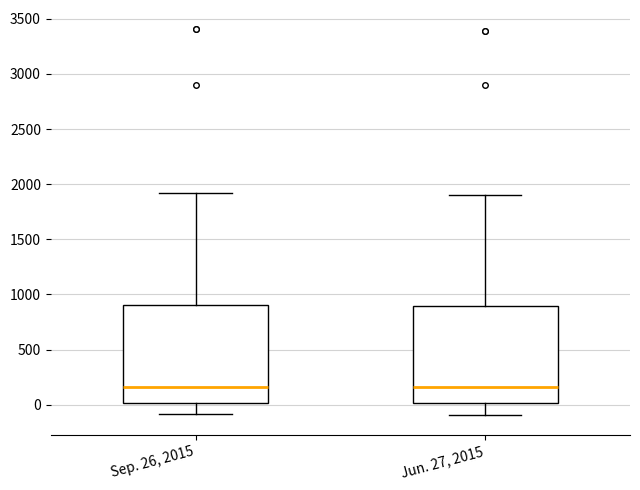

Reading left to right, transcribe this box plot: for each box, give where its median line is, the range the box spans, and where its two whiskers end, as read against the y-axis. The values are not printed on the chart, so give them approximately, as read against the axis.

Sep. 26, 2015: median 150, box 0 to 900, whiskers -100 to 1900
Jun. 27, 2015: median 150, box 0 to 900, whiskers -100 to 1900